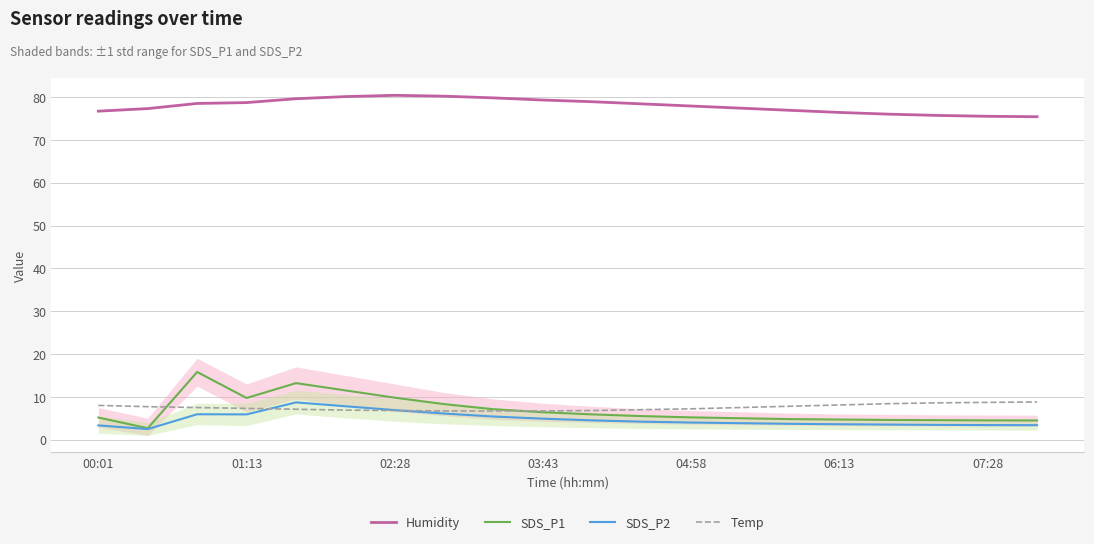

The Humidity series shows 80.4 at 02:28. True or false?

True